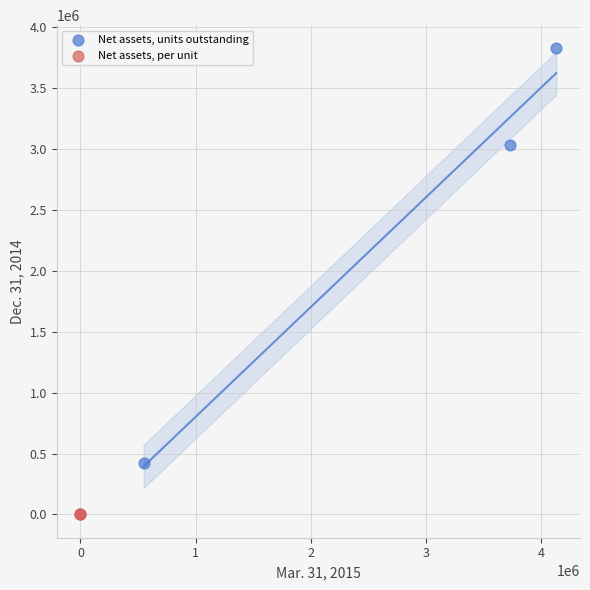

Which series contains the highest Y value?

Net assets, units outstanding